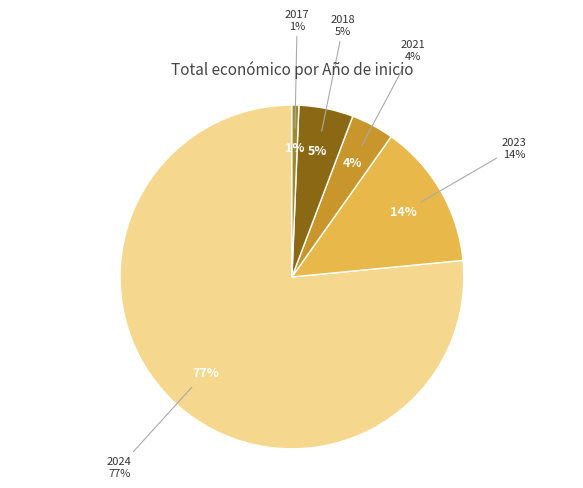

How many slices are in this pie chart?

5